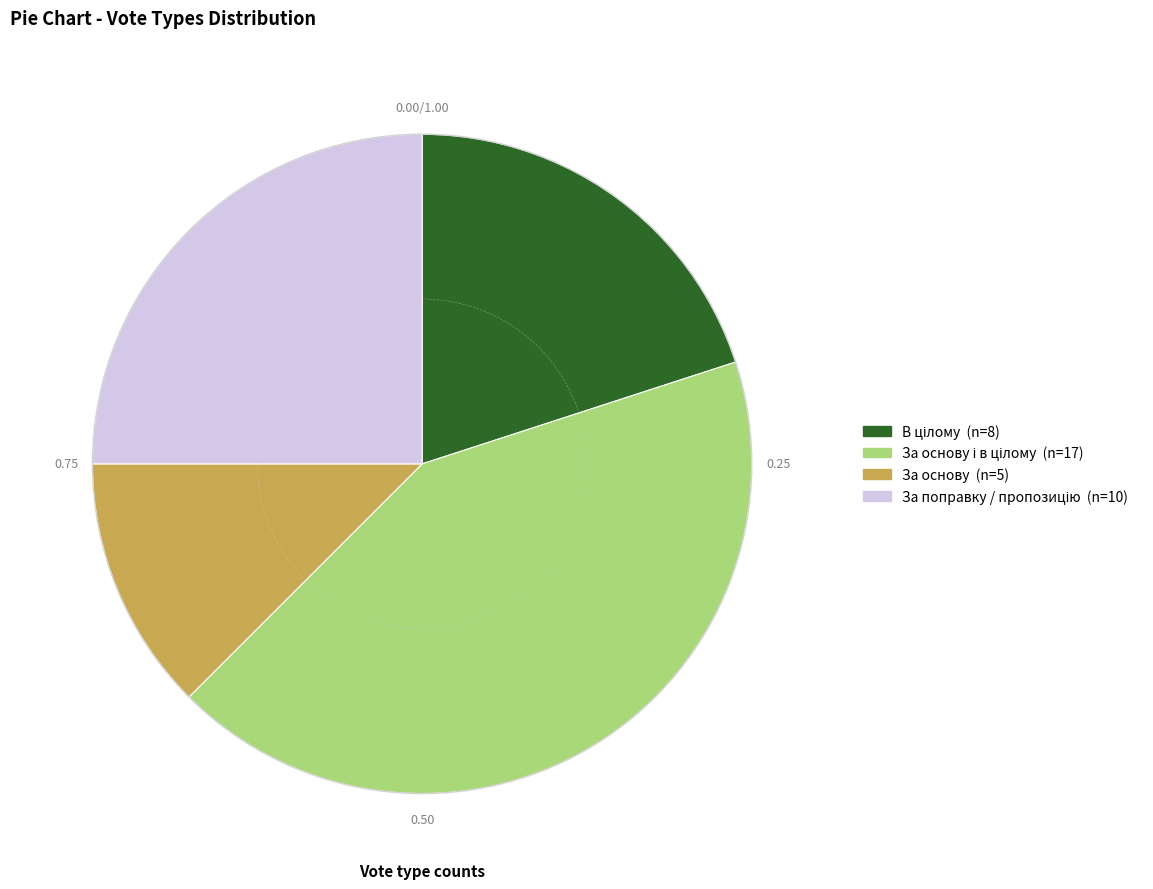

Is there a majority slice in this chart?

No